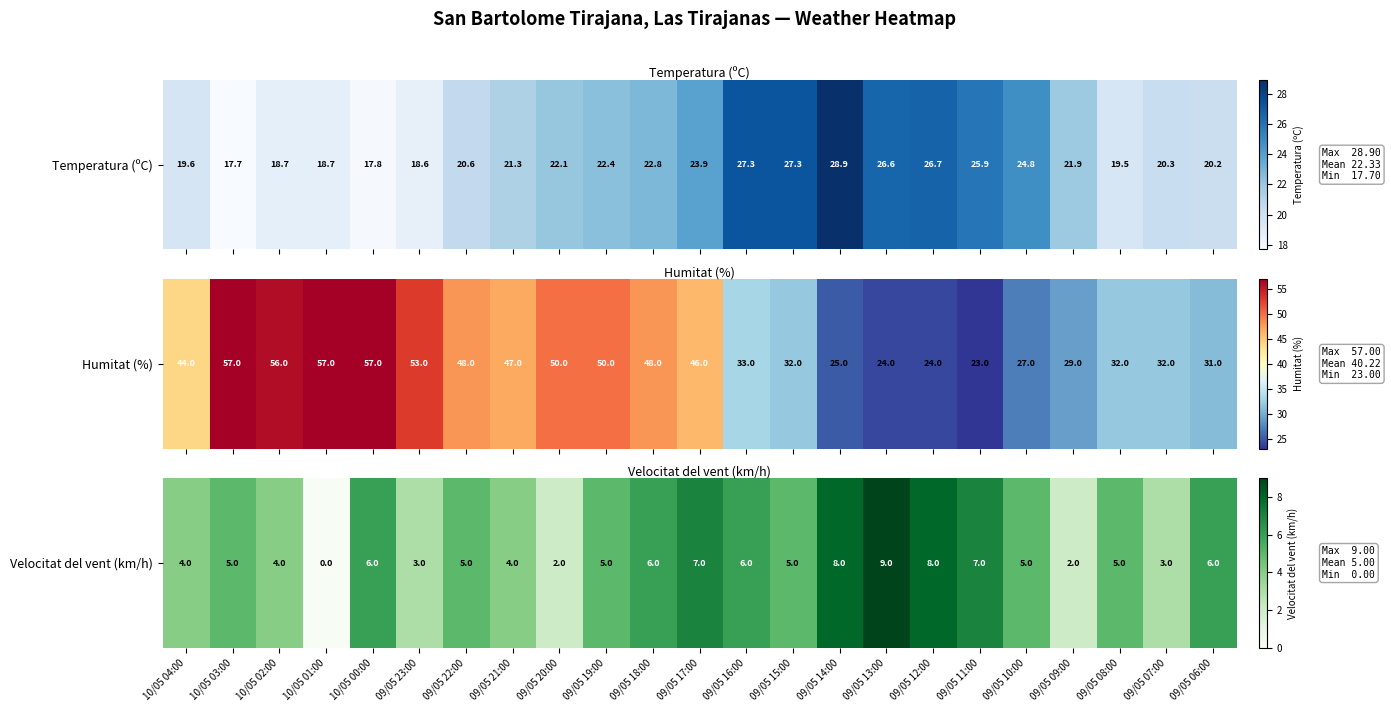

Approximately how many times larger is the value at 10/05 00:00 compared to 09/05 15:00?

1.2